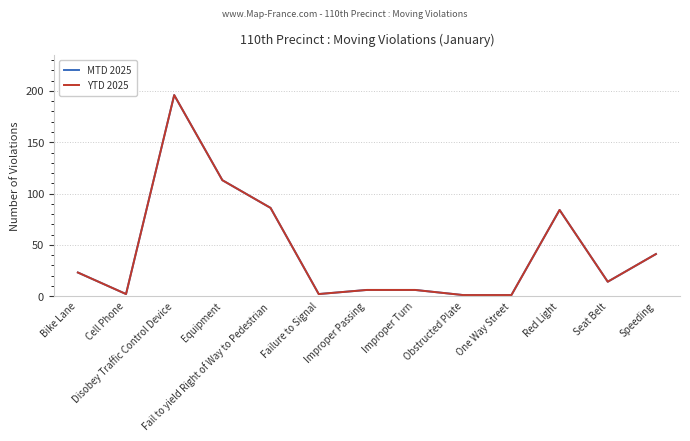

What is the value of the MTD 2025 point at the 1st from the left?

23